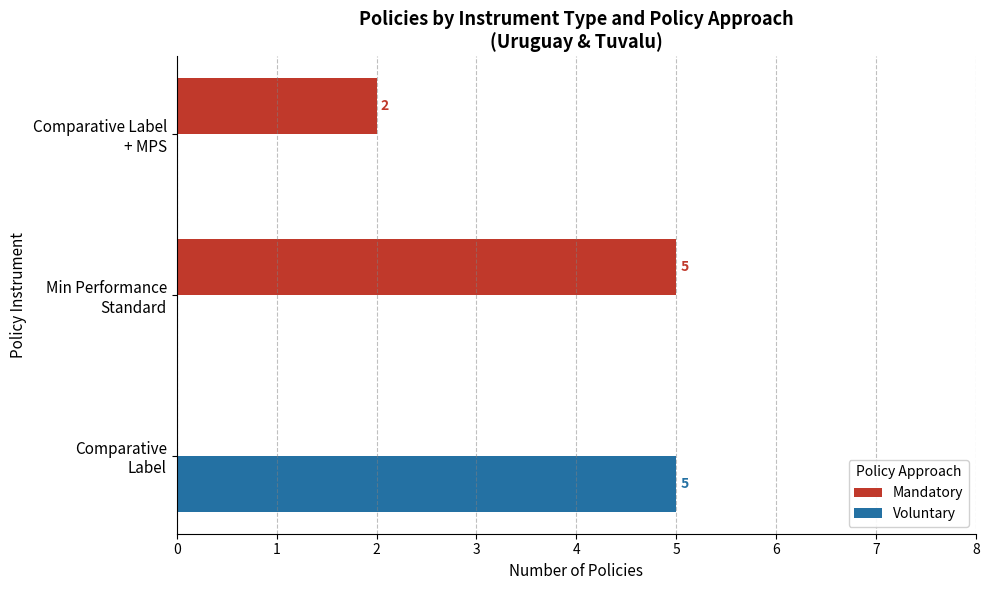

Which series has the largest total across all categories?

Mandatory